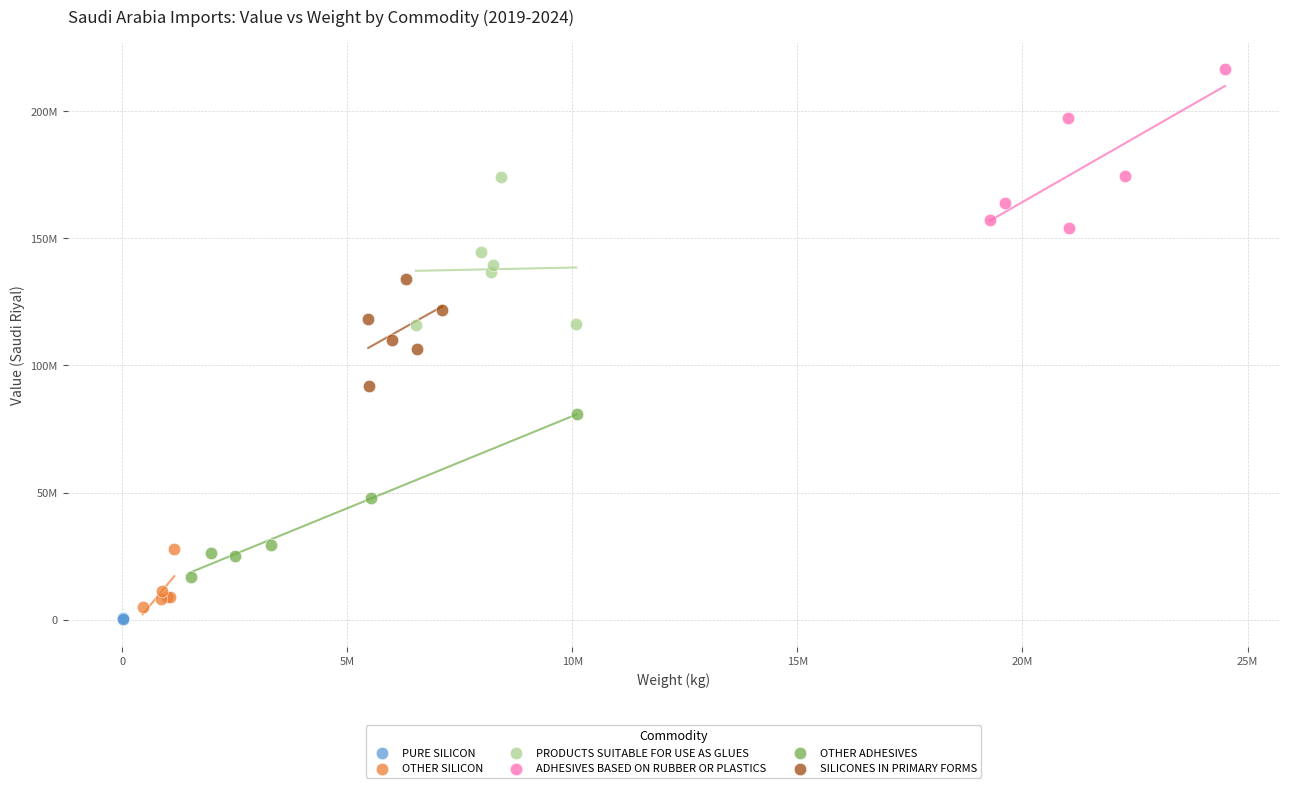

What are all the series names shown in the legend?

PURE SILICON, OTHER SILICON, PRODUCTS SUITABLE FOR USE AS GLUES, ADHESIVES BASED ON RUBBER OR PLASTICS, OTHER ADHESIVES, SILICONES IN PRIMARY FORMS